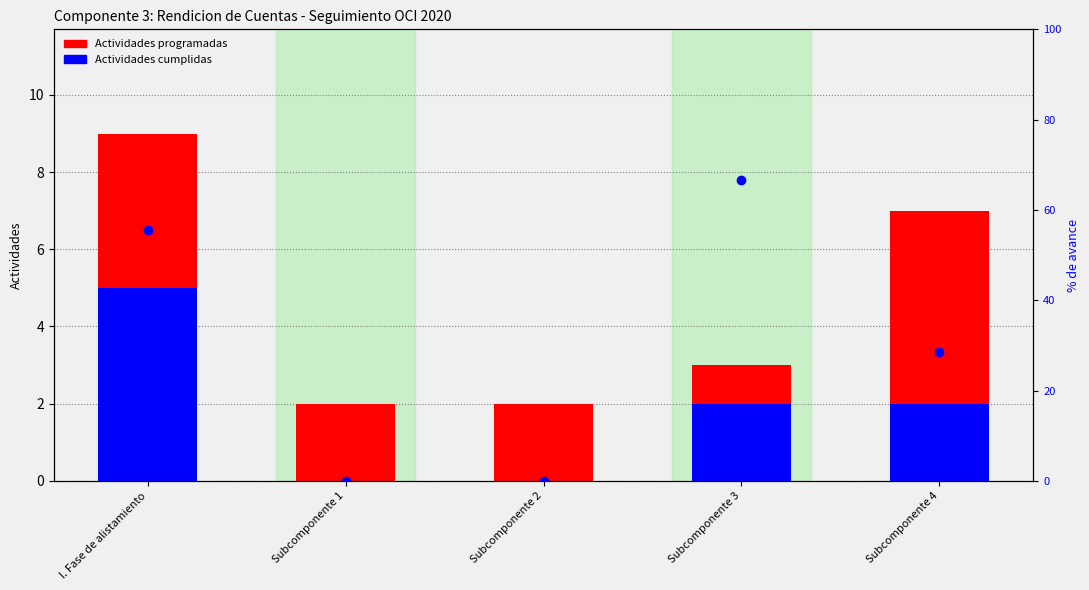

Between Subcomponente 1 and Subcomponente 3, which is larger?

Subcomponente 3